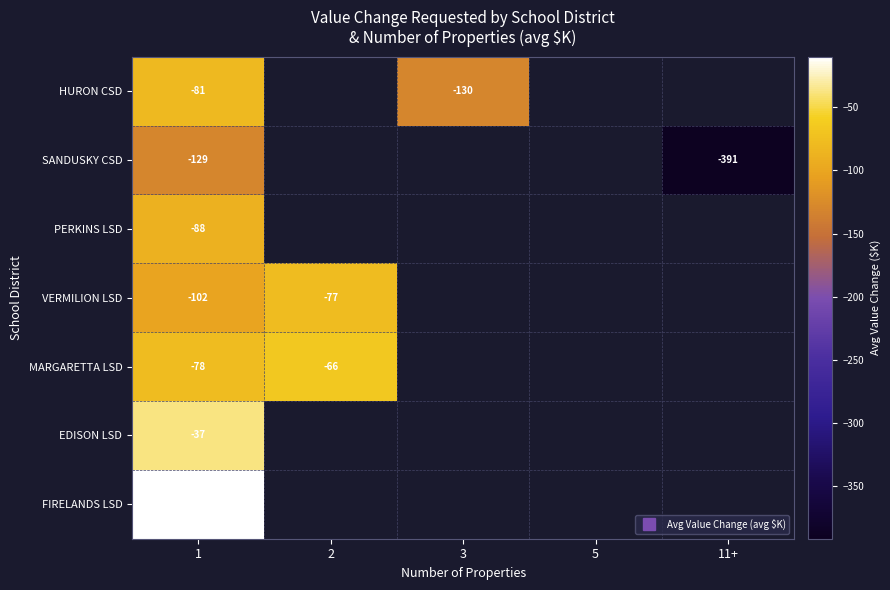

Which series has the largest range (max minus min)?

SANDUSKY CSD